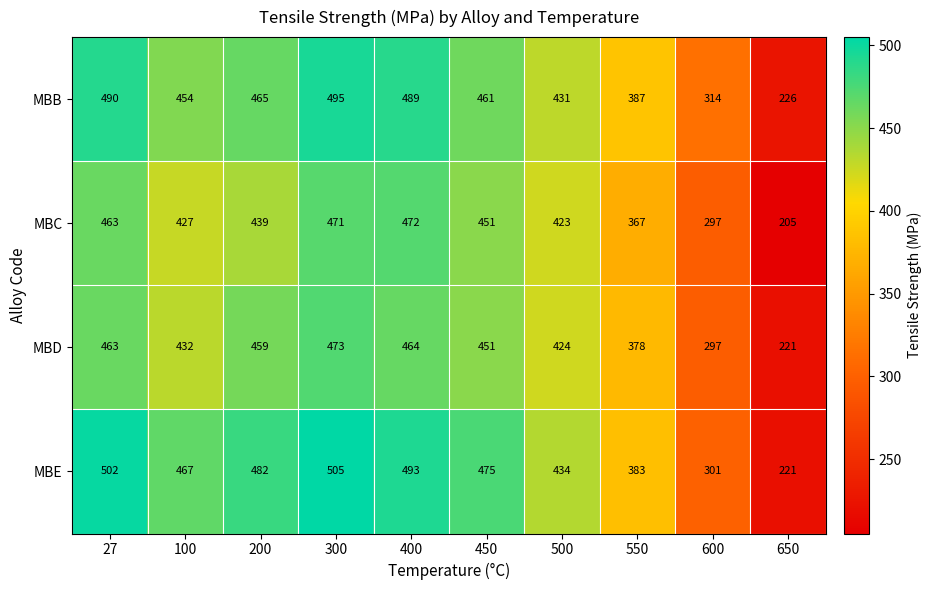

How many distinct data groups are displayed?

4